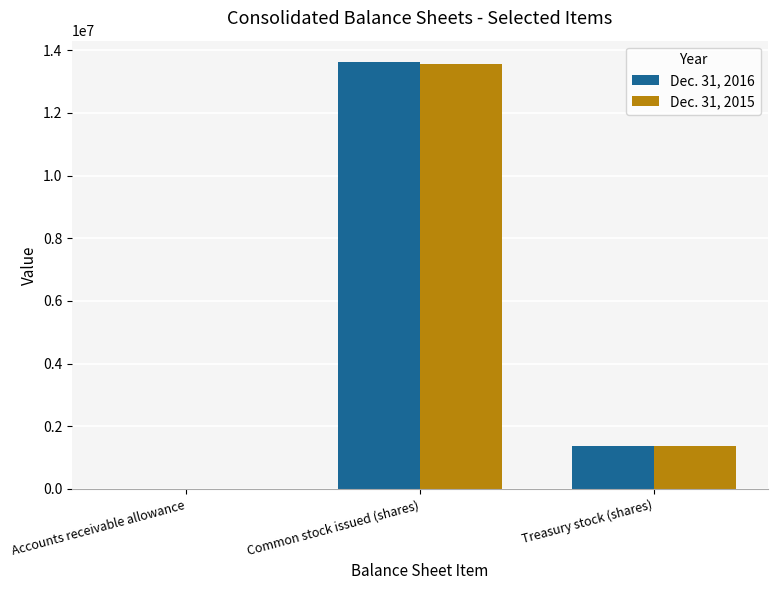

Where does the Dec. 31, 2015 series first go above 1371000?

Common stock issued (shares)